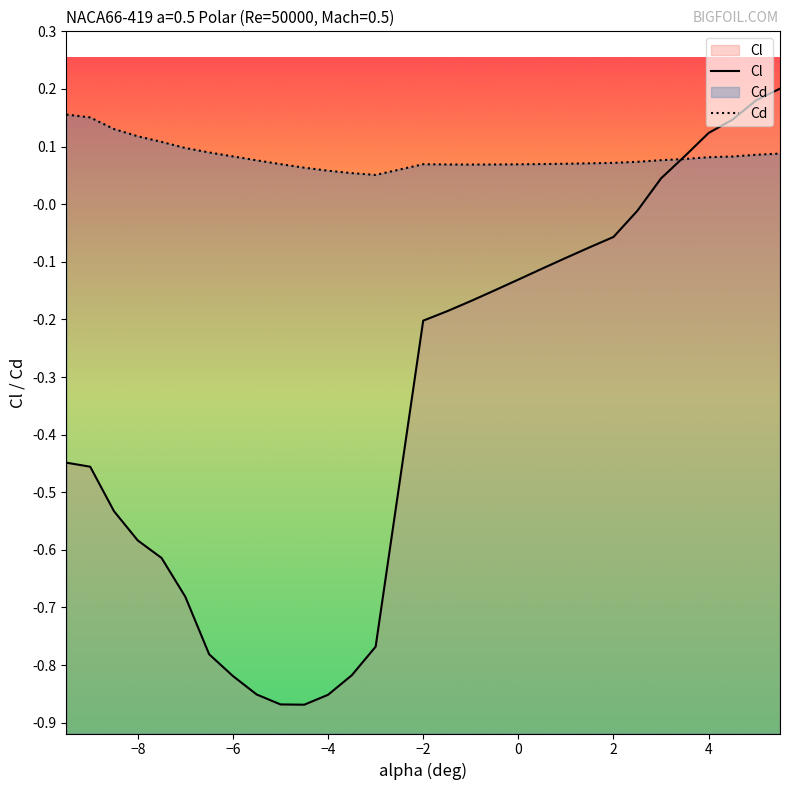

Is it true that Cl equals -1.4 at −4?

False